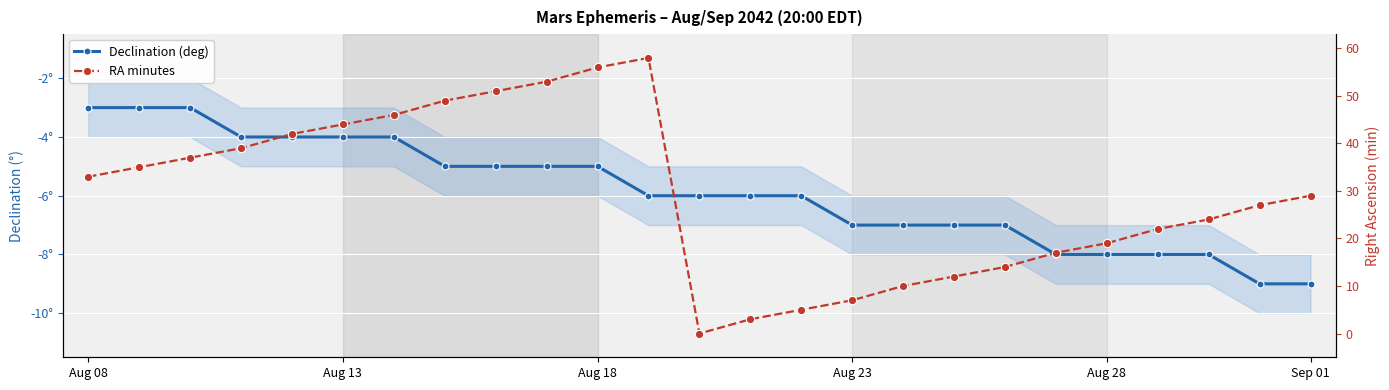

At which category does RA minutes reach its first local peak?

11